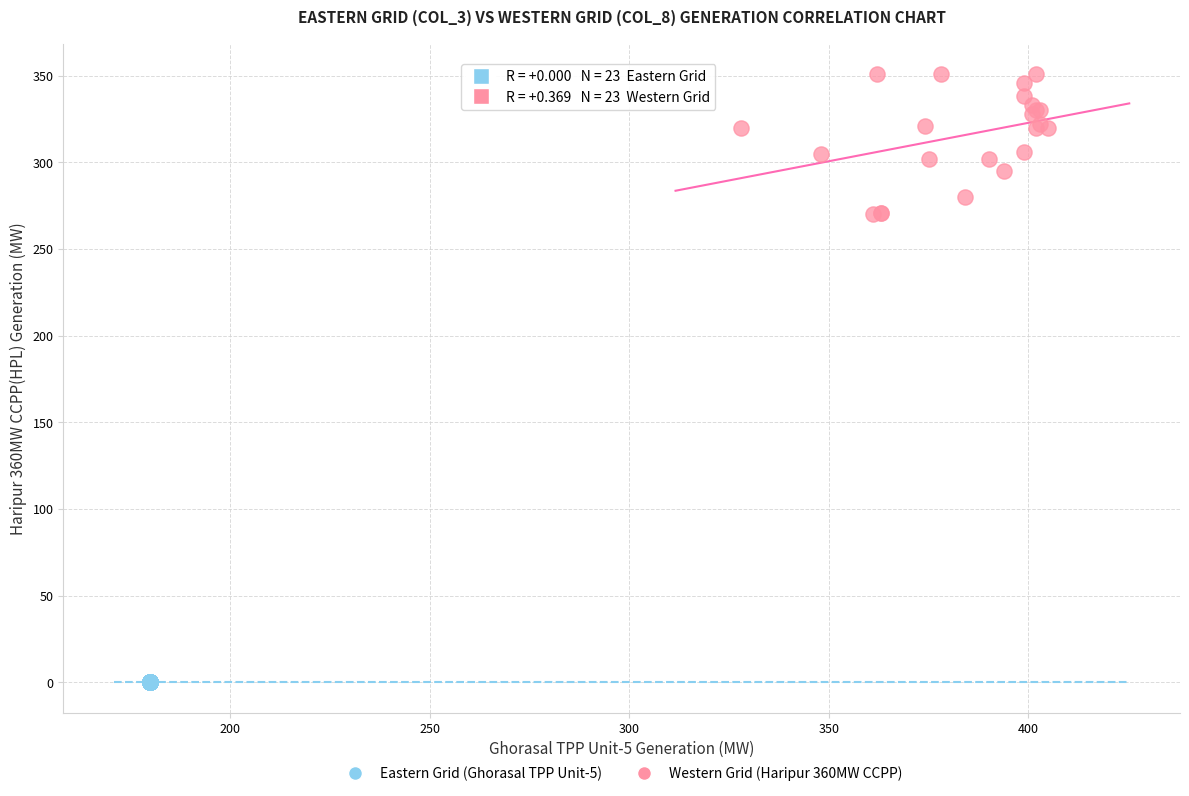

Which series reaches the minimum Y coordinate?

Eastern Grid (Ghorasal TPP Unit-5)